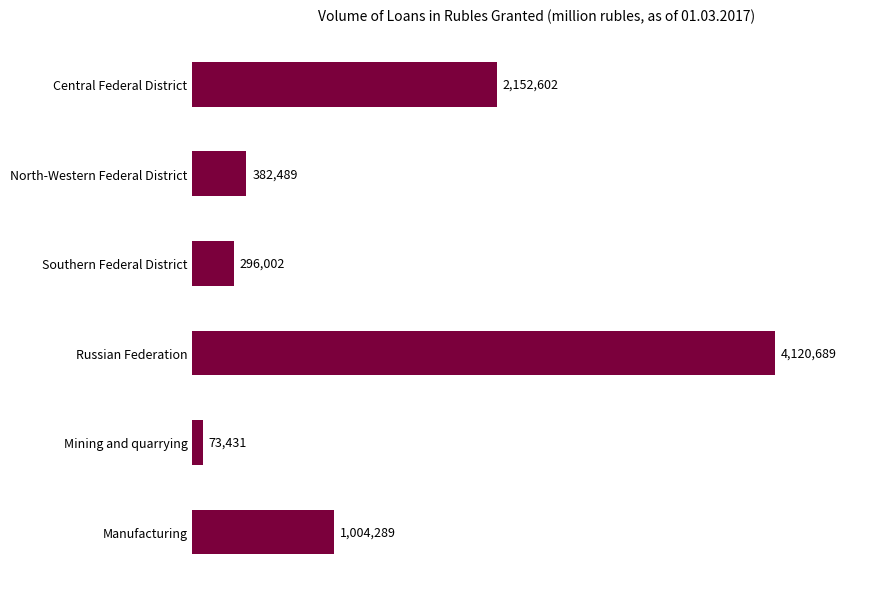

Does the chart contain any negative values?

No